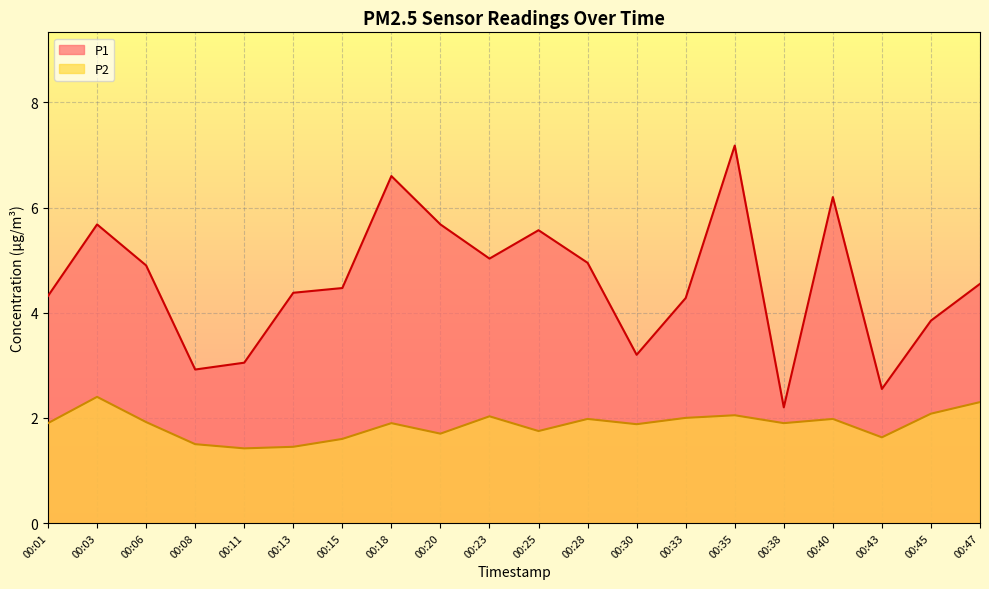

What is the difference between the maximum and second lowest values in the P2 series?

0.9